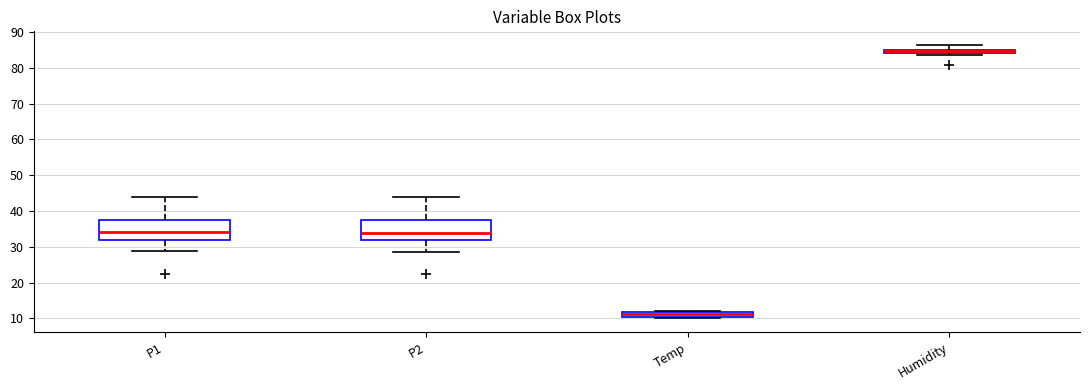

Which box has the highest median line?

Humidity